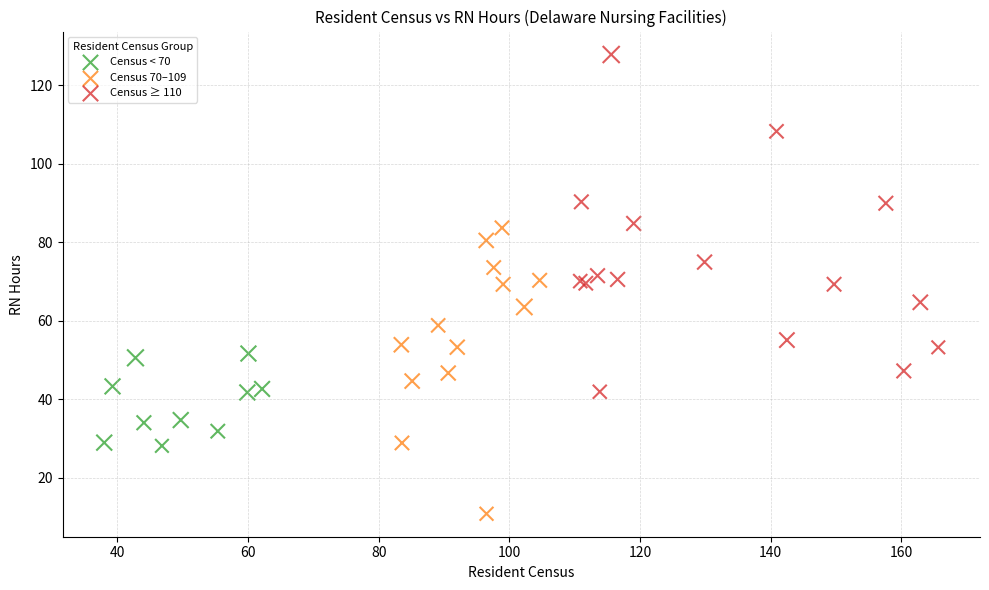

Which series has the largest Y range (max minus min)?

Census ≥ 110